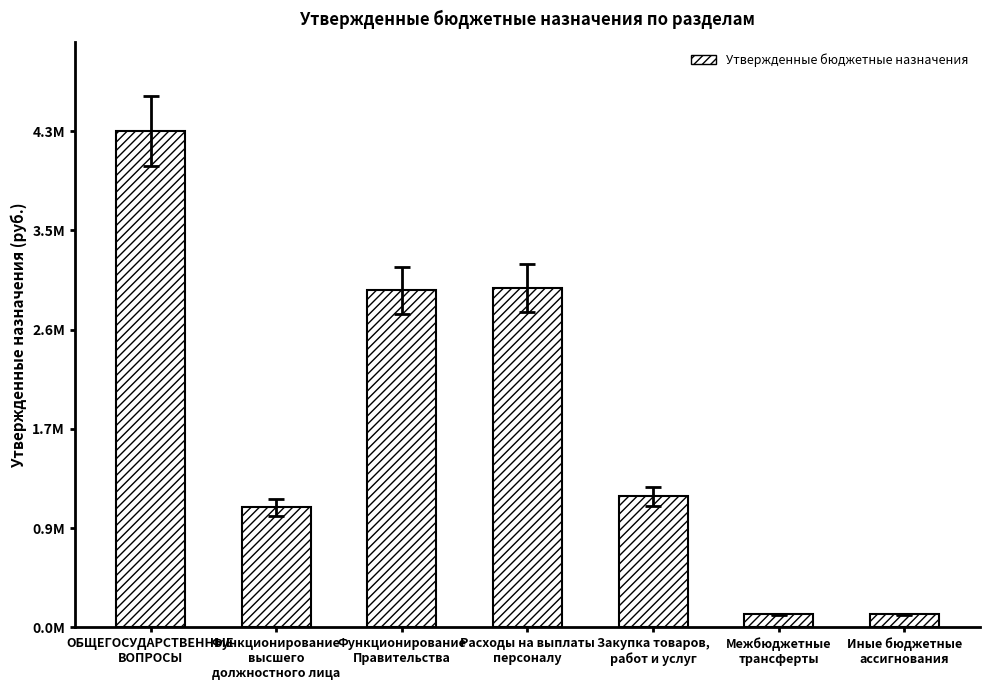

Which has a higher value, Иные бюджетные
ассигнования or Закупка товаров,
работ и услуг?

Закупка товаров,
работ и услуг